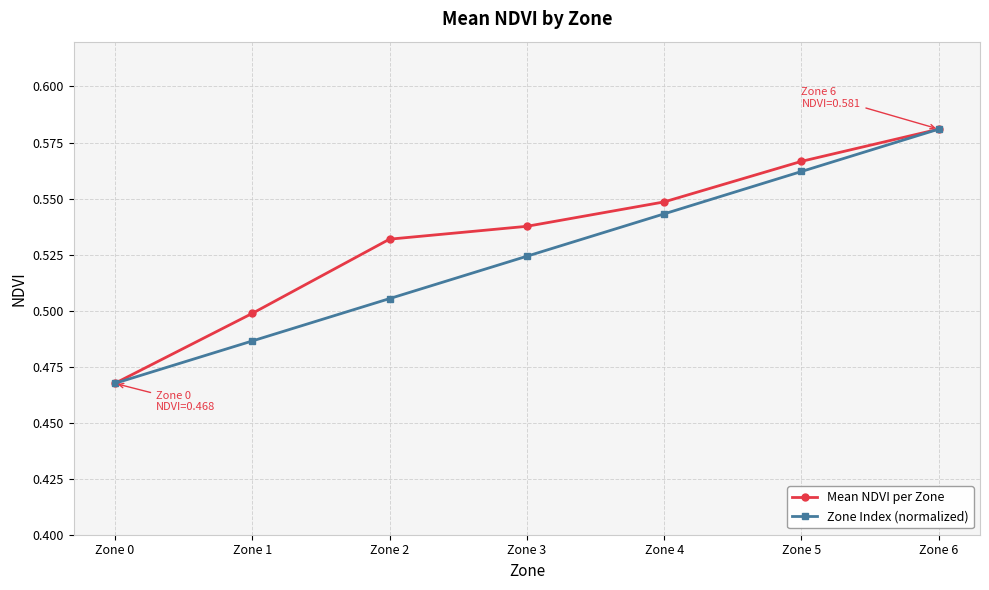

Between Zone 4 and Zone 5, which series saw the biggest shift?

Zone Index (normalized)